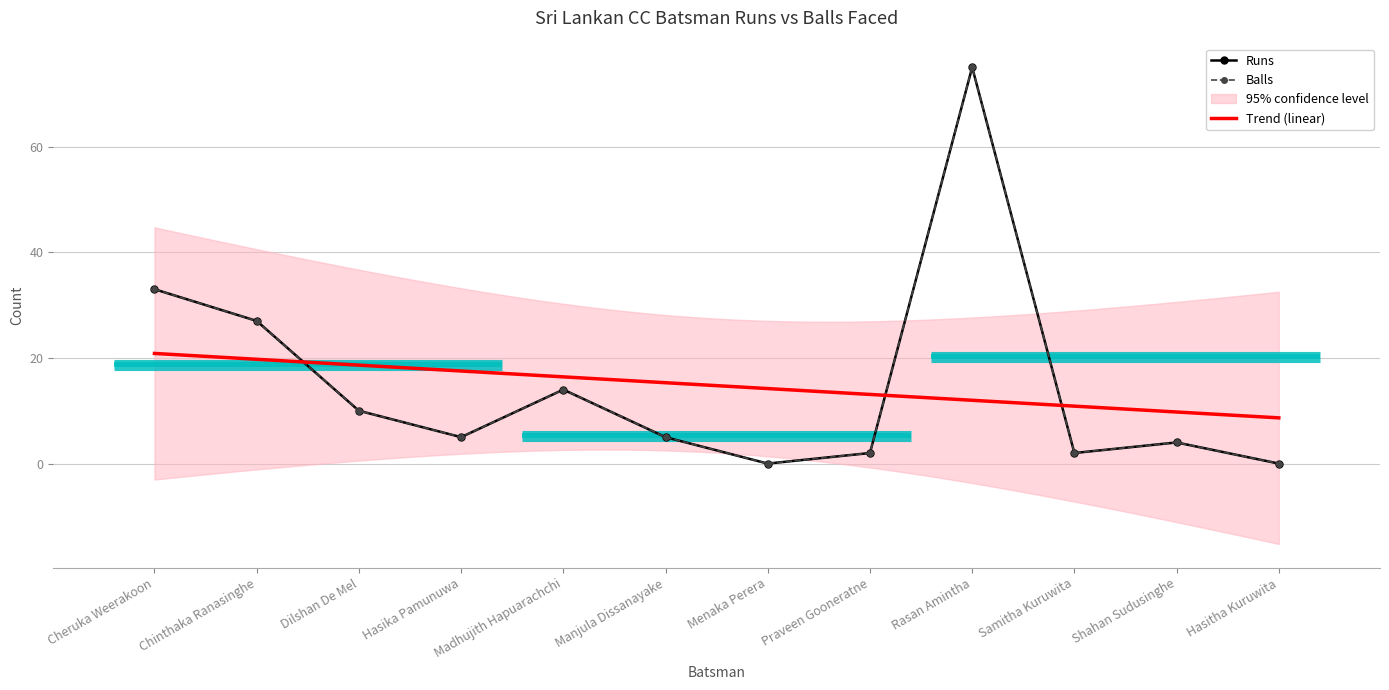

How many values in the Balls series are below 5?

5